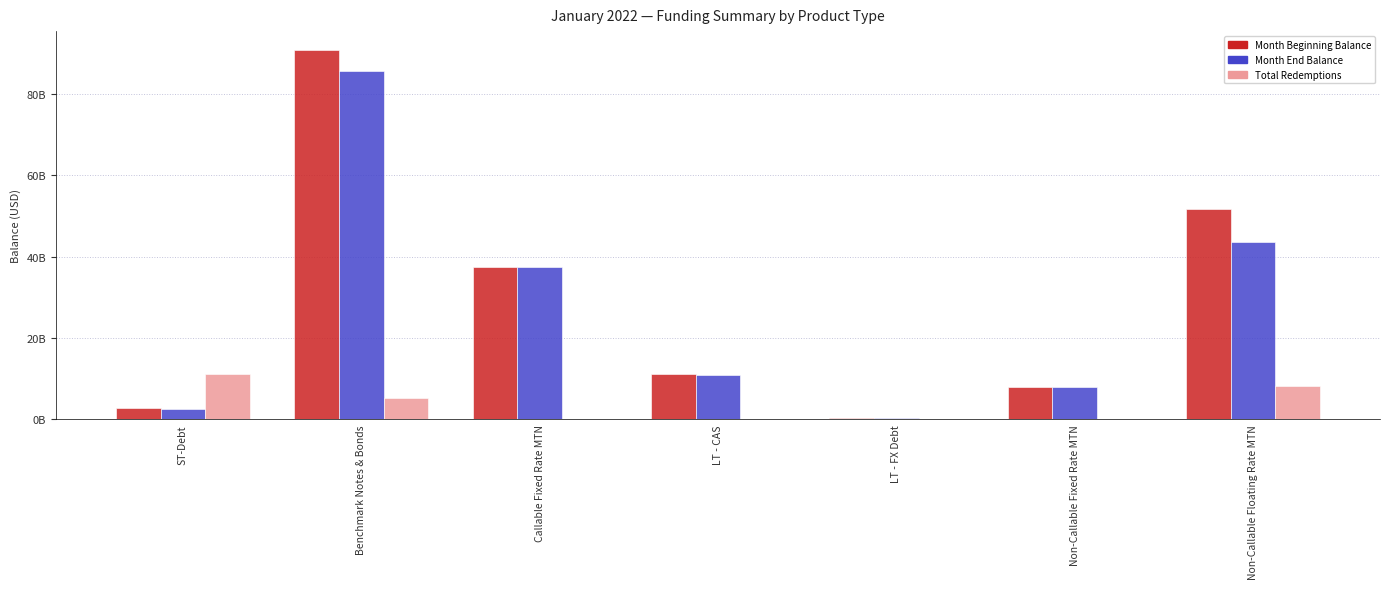

What is the sum of all Total Redemptions values?

24847927315.3